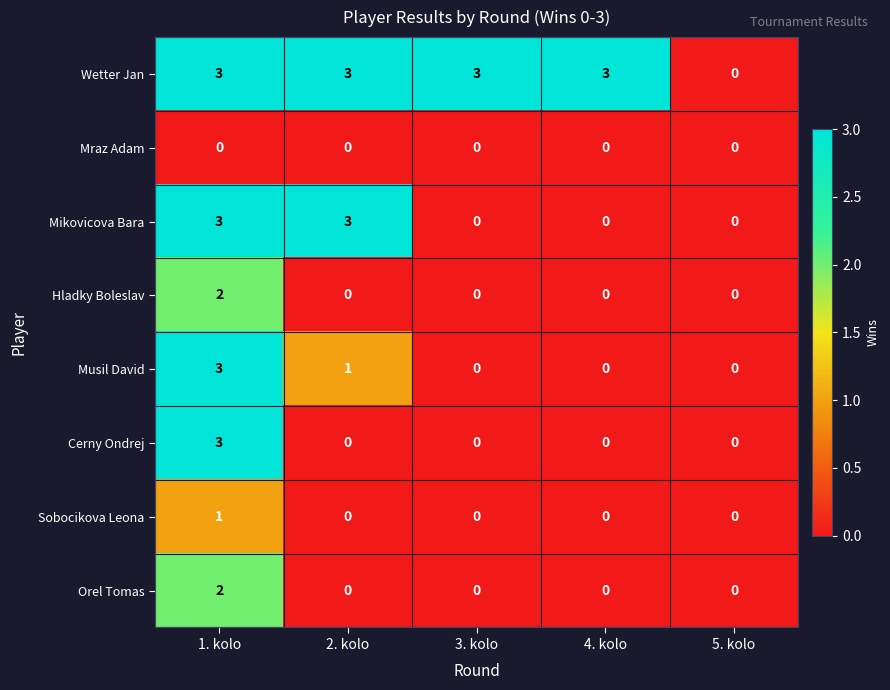

The Cerny Ondrej series shows 0 at 5. kolo. True or false?

True